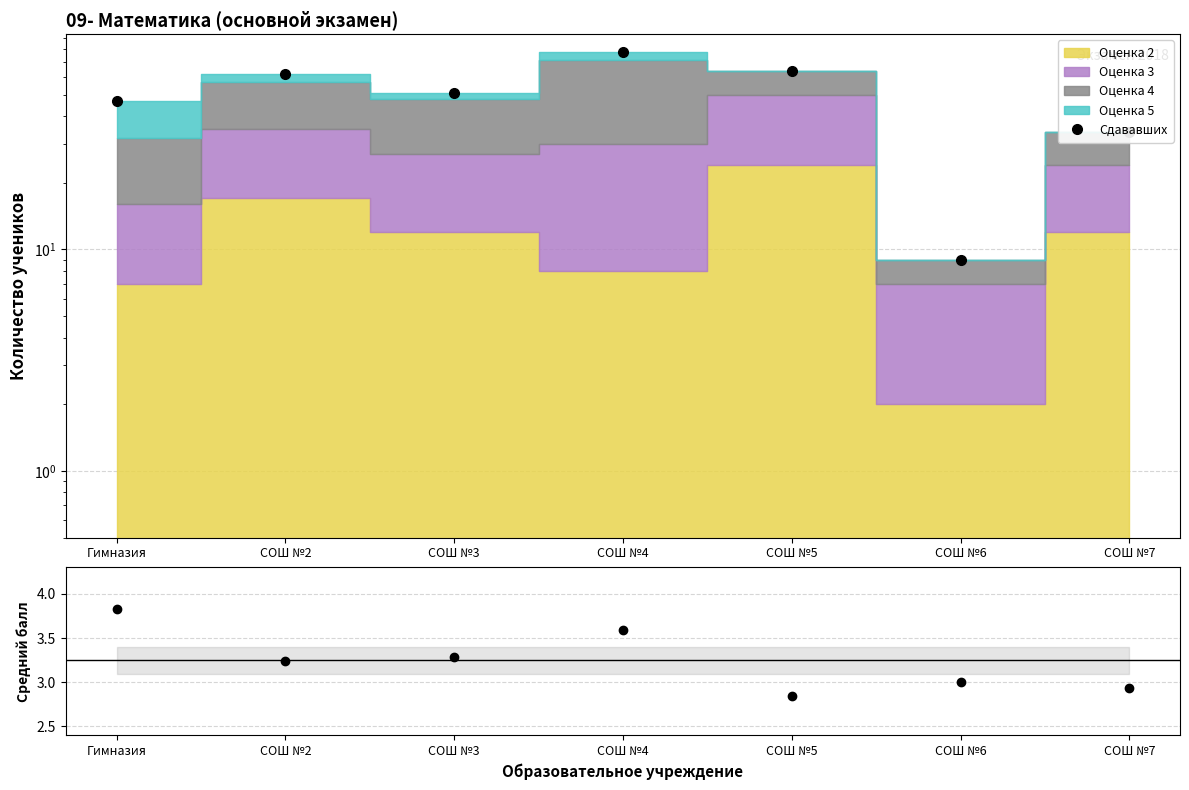

Reading right to left, what are all the values shown in this chart?

Сдававших: 34.0	9.0	64.0	78.0	51.0	62.0	47.0
Средний балл: 2.9	3.0	2.8	3.6	3.3	3.2	3.8